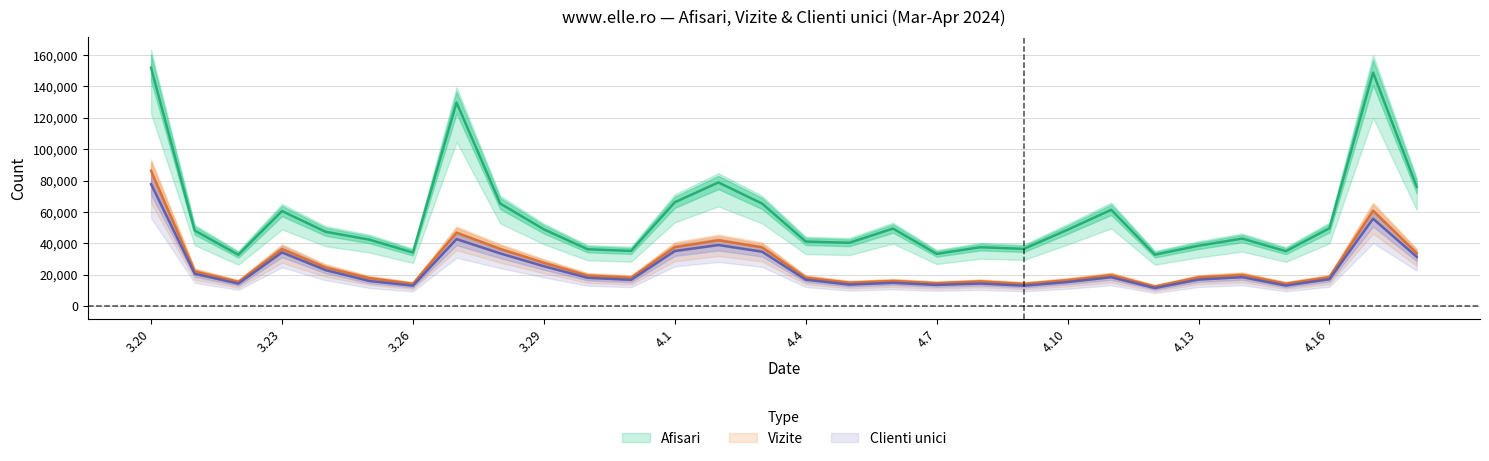

At which label does Afisari reach its peak?

3.20